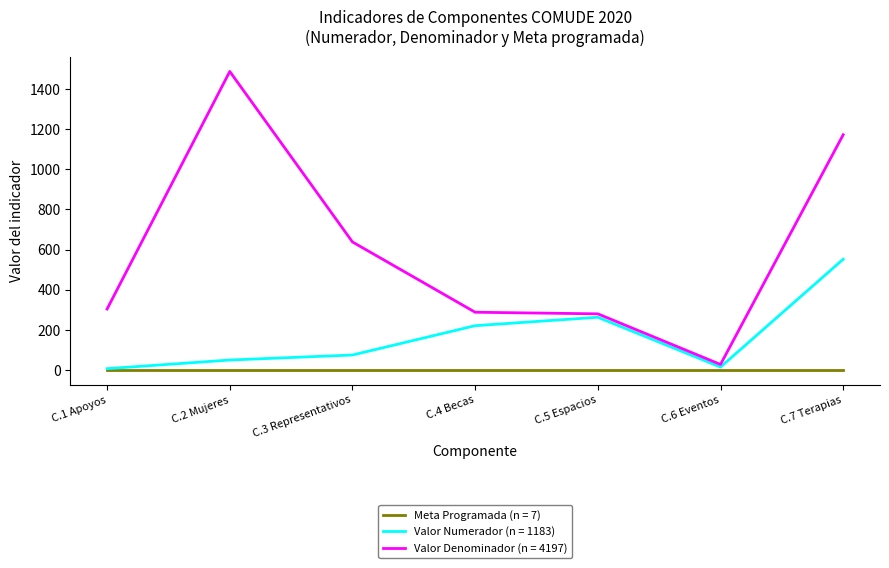

Which series has the largest range (max minus min)?

Valor Denominador (n = 4197)